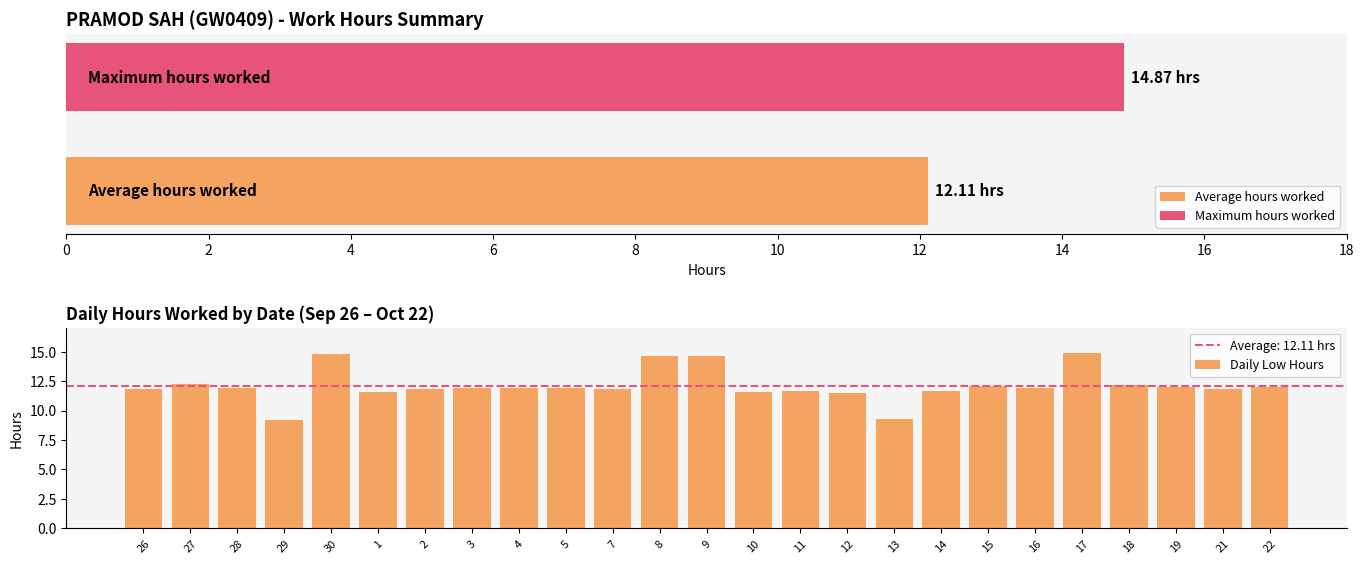

What is the minimum value shown in the chart?

9.2